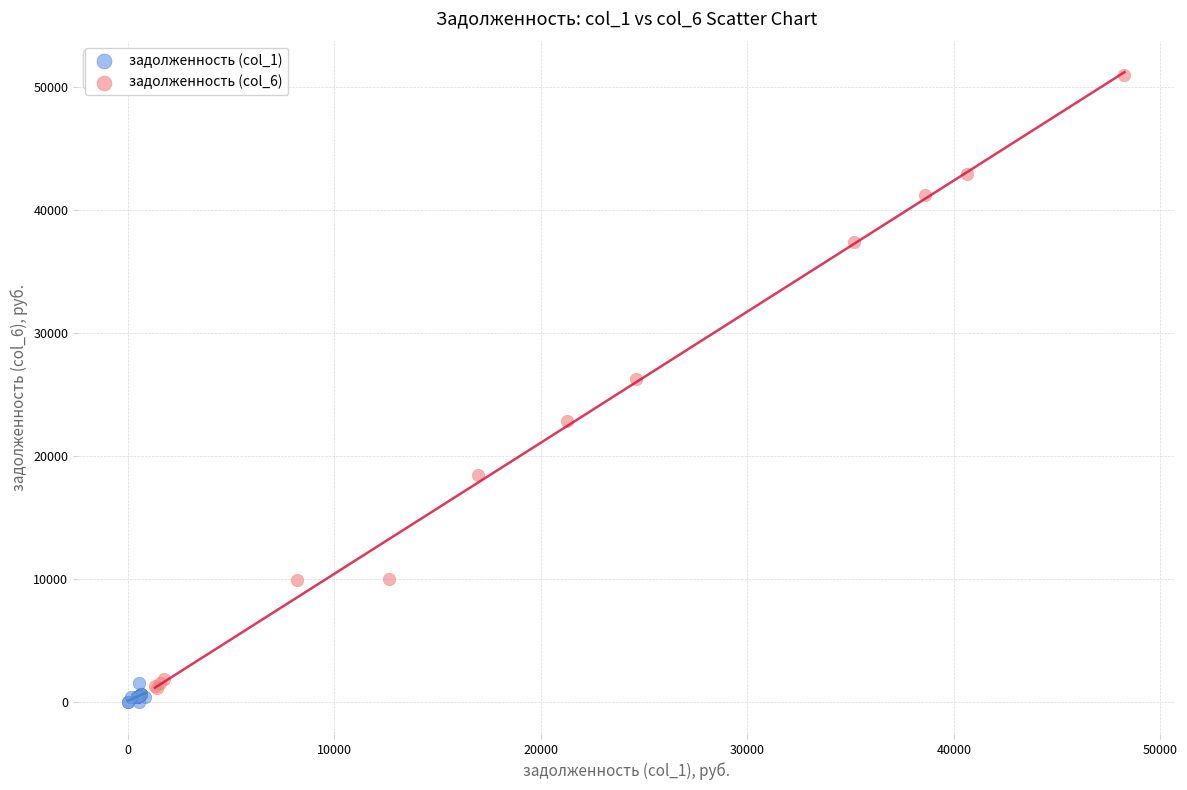

Which series reaches the maximum Y coordinate?

задолженность (col_6)